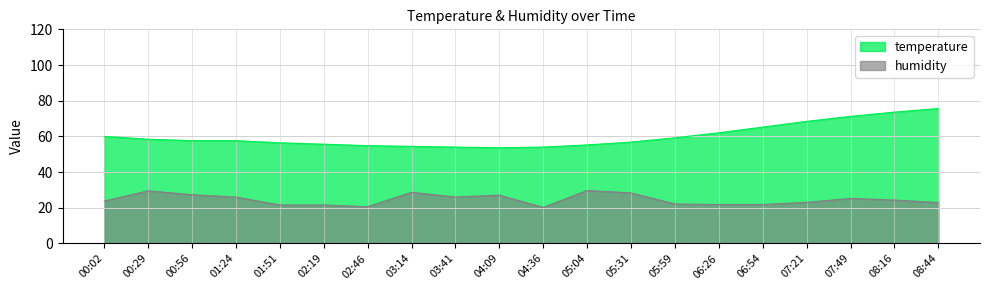

How many lines are shown in the chart?

2